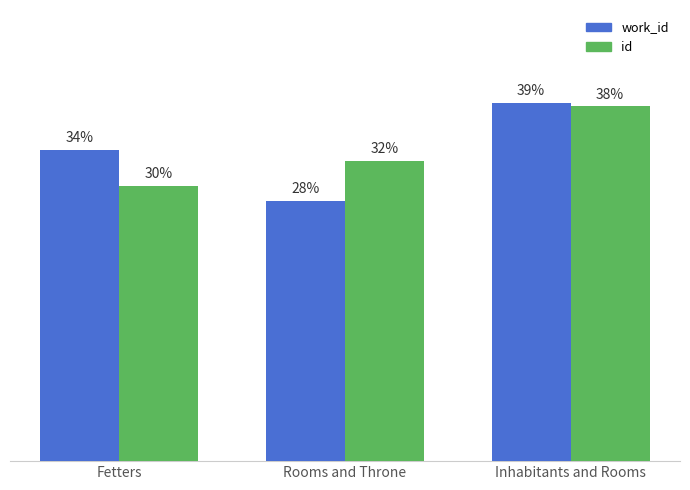

At which category is the sum across all series the highest?

Inhabitants and Rooms